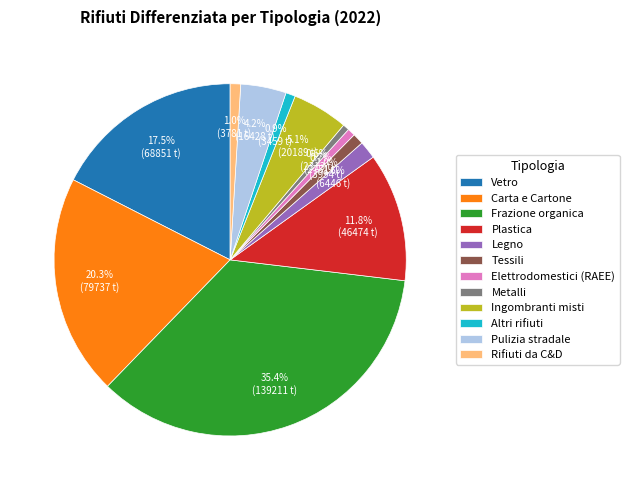

Which has a higher value, Plastica or Frazione organica?

Frazione organica